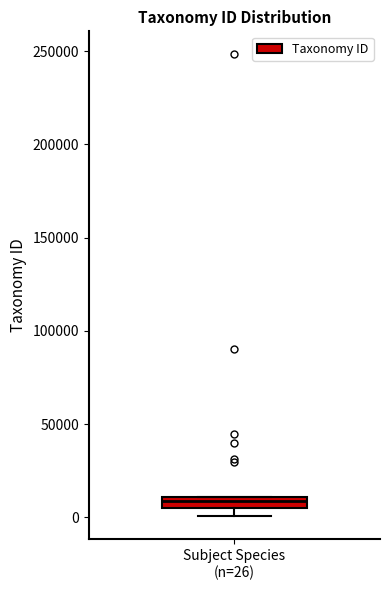

Where is the upper edge of the box for Subject Species (n=26) on the y-axis? The values are not printed on the chart, so give them approximately, as read against the axis.

10000